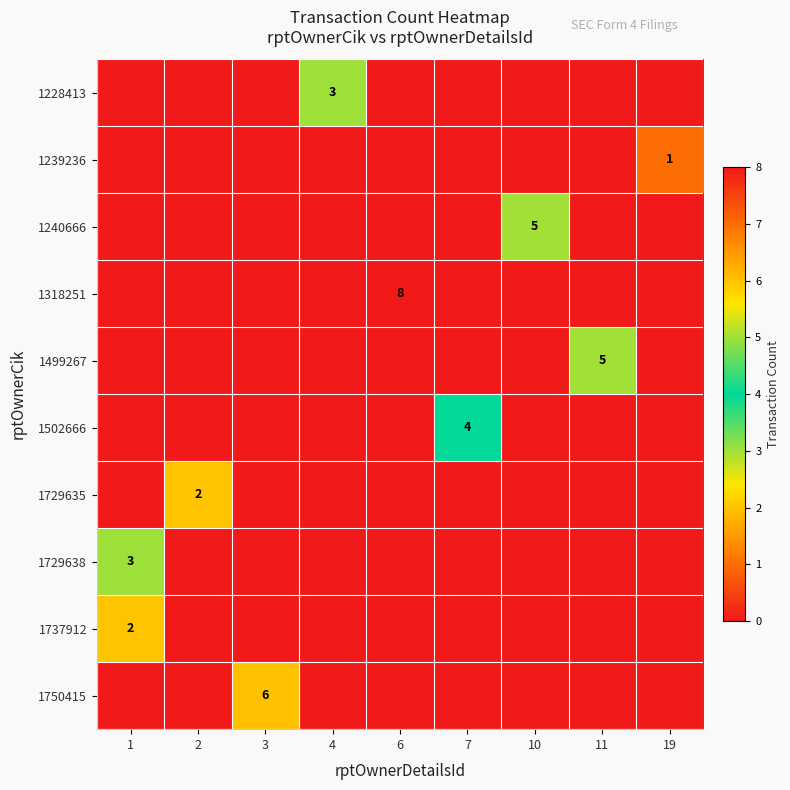

Rank the series by their maximum value, from lowest to highest.

1239236, 1729635, 1737912, 1228413, 1729638, 1502666, 1240666, 1499267, 1750415, 1318251